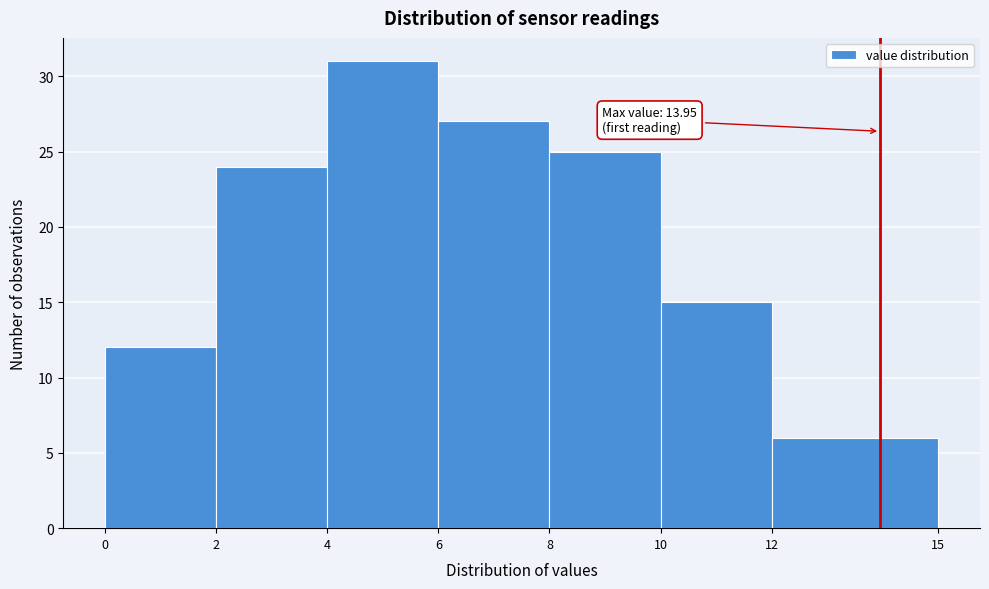

Which range on the x-axis has the tallest bar?

4 to 6